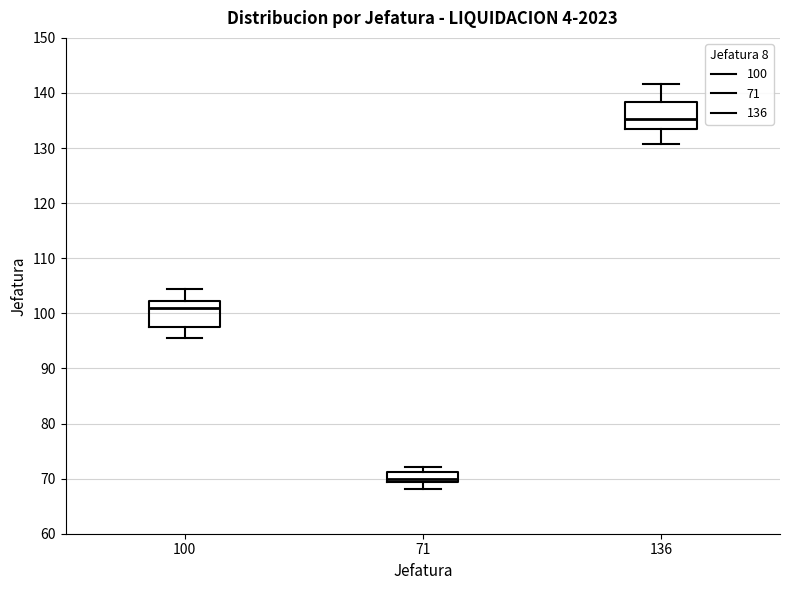

Reading left to right, transcribe this box plot: for each box, give where its median line is, the range the box spans, and where its two whiskers end, as read against the y-axis. The values are not printed on the chart, so give them approximately, as read against the axis.

100: median 101, box 98 to 102, whiskers 96 to 105
71: median 70, box 69 to 71, whiskers 68 to 72
136: median 135, box 133 to 138, whiskers 131 to 142